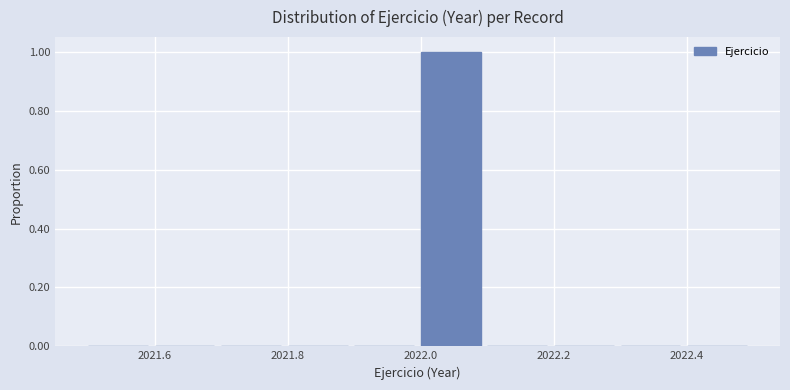

What is the height of the bar covering 2022.0 to 2022.1 on the x-axis? The values are not printed on the chart, so give them approximately, as read against the axis.

1